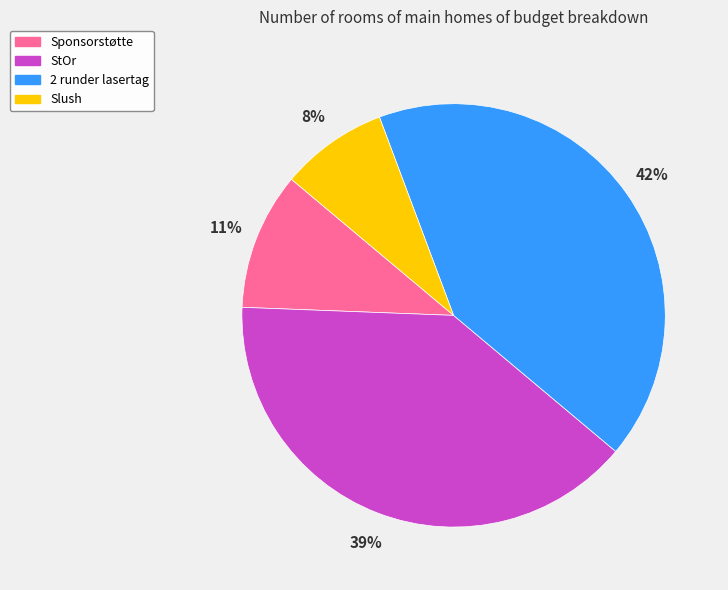

Does any single category account for the majority?

No